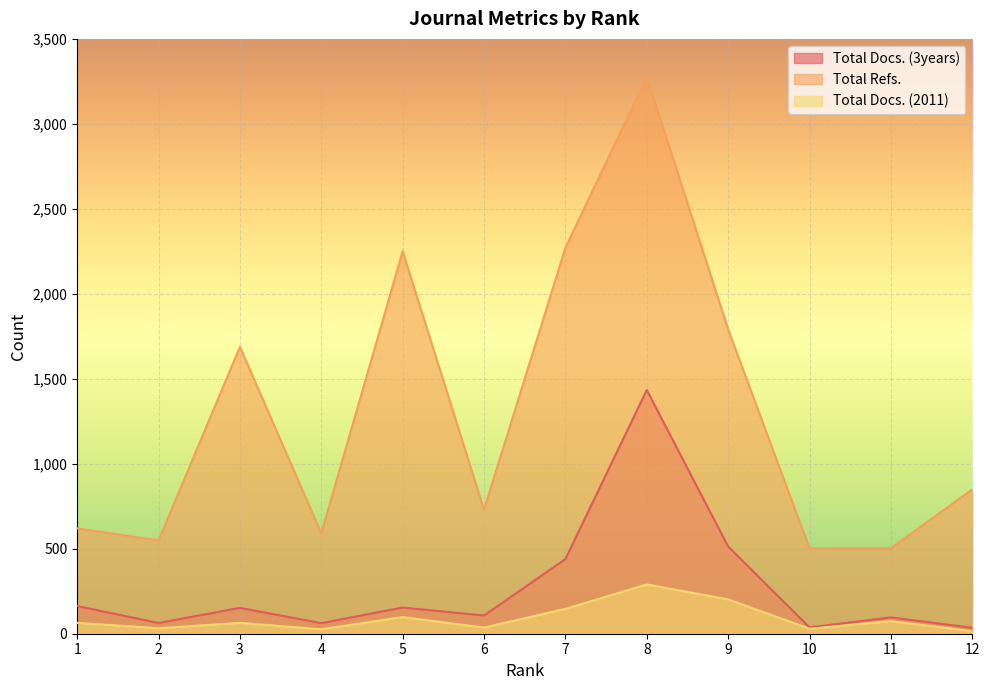

True or false: Total Docs. (3years) and Total Refs. cross at least once.

False